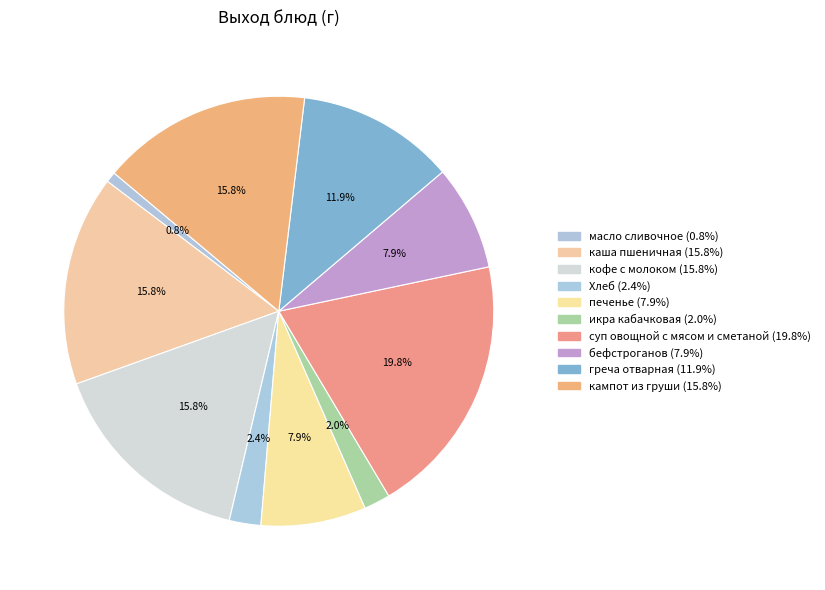

Which slice is the largest?

суп овощной с мясом и сметаной